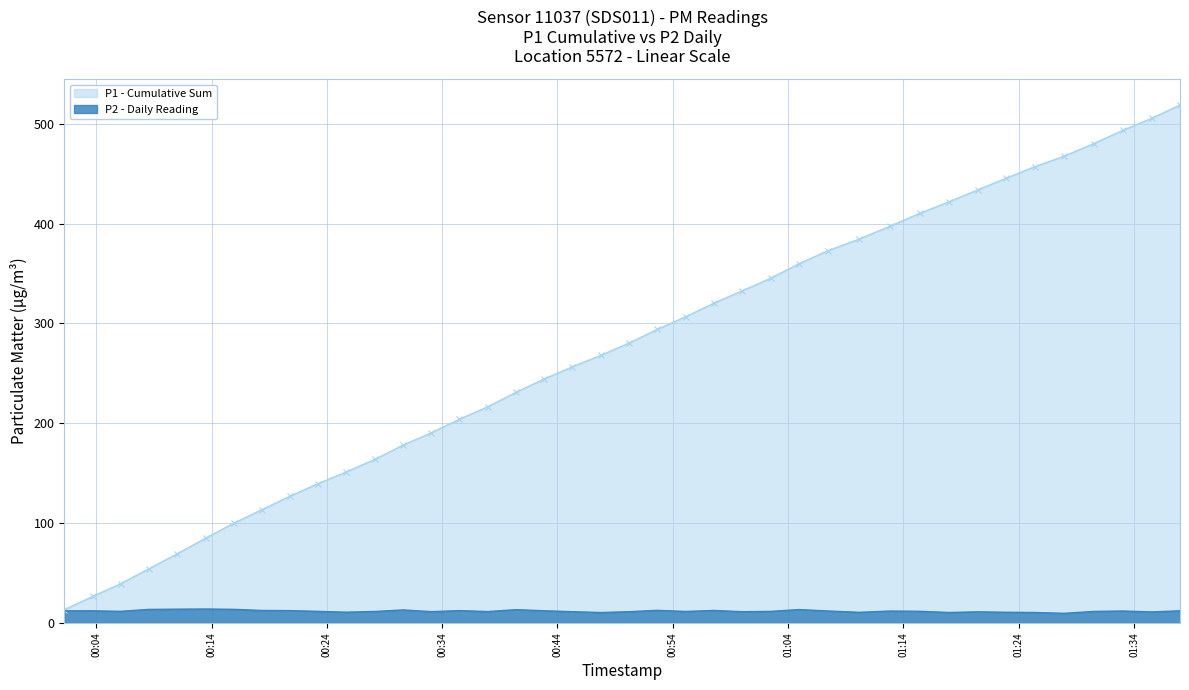

Which label corresponds to the largest value in the chart?

2023-08-06T00:13:29